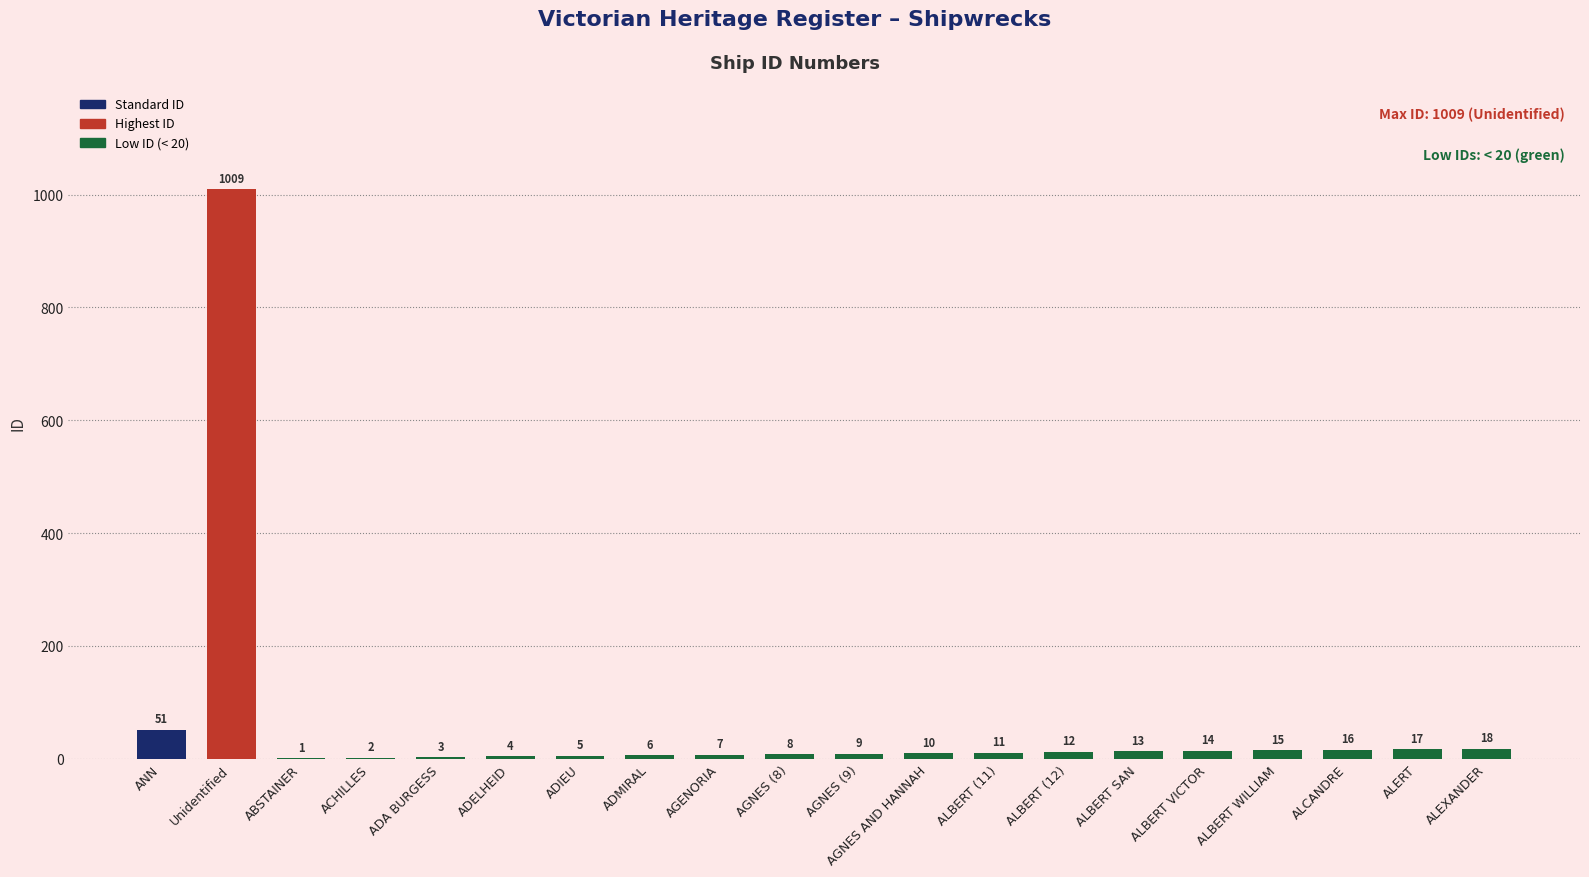

Read the value at ADIEU.

5